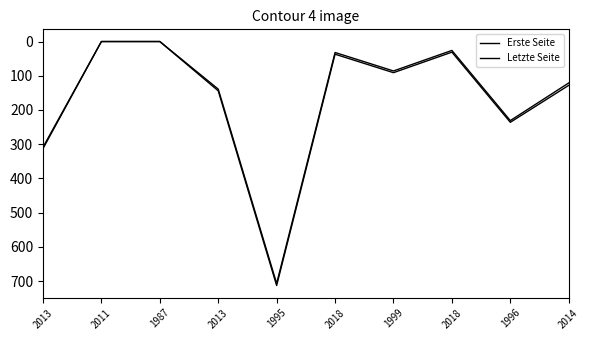

What is the greatest value displayed?

713